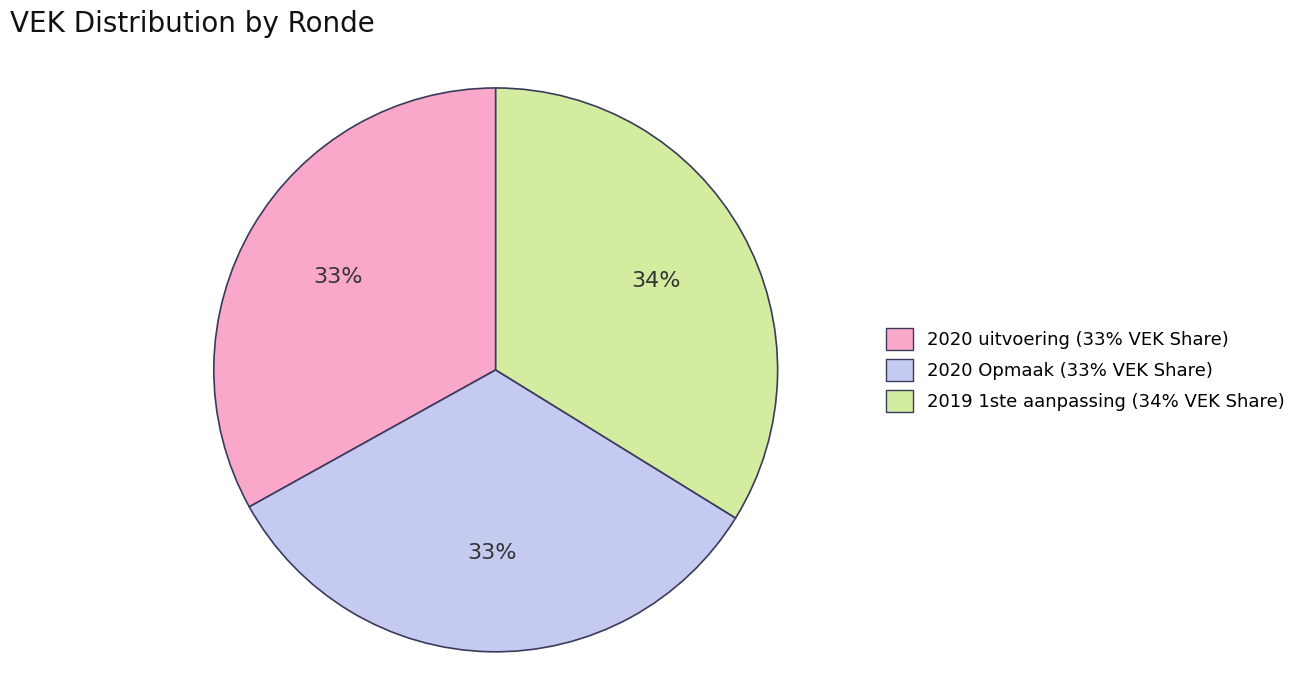

Combined, do 2019 1ste aanpassing (34% VEK Share) and 2020 Opmaak (33% VEK Share) account for over 50%?

Yes